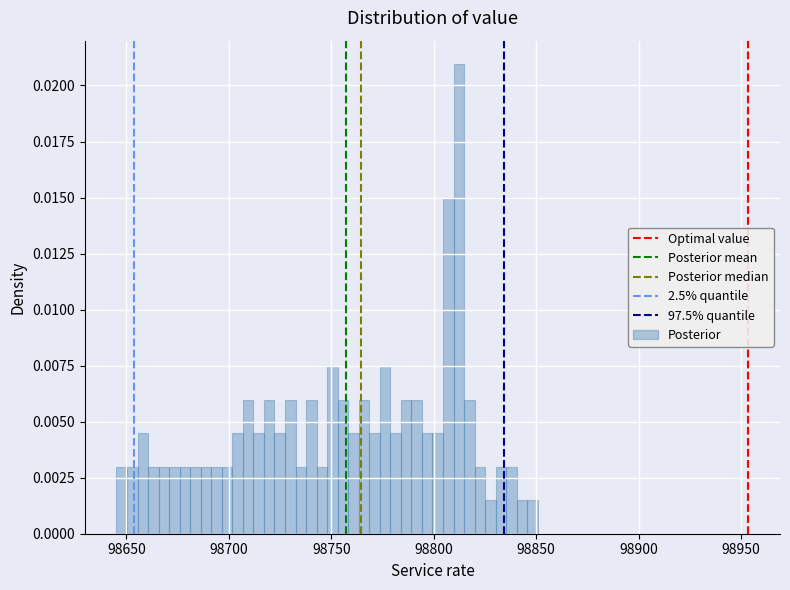

Around what value on the x-axis is the tallest bar? Give the approximate position of its centre, as read against the axis.

98810